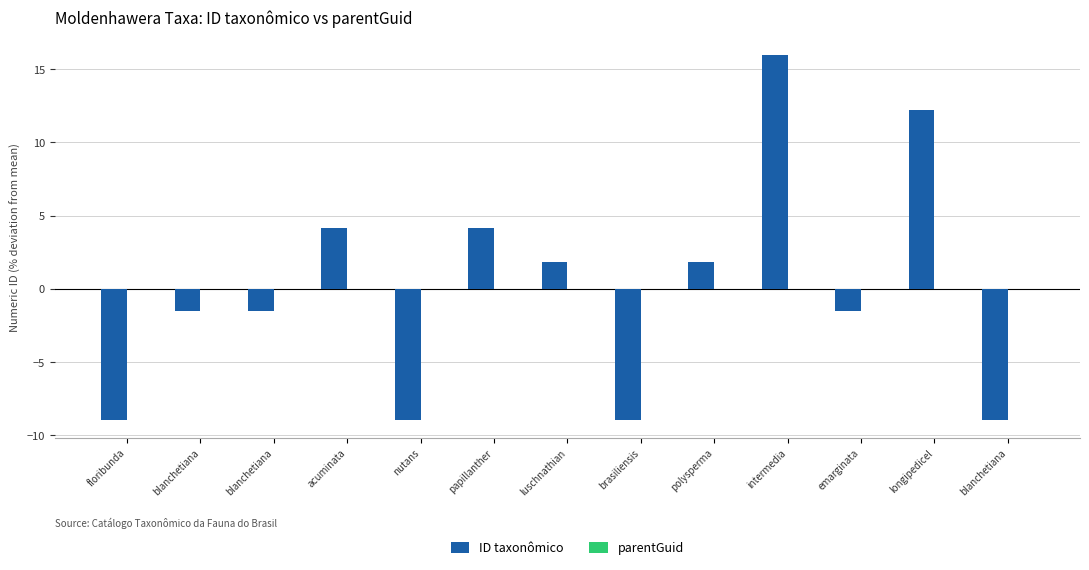

What is the difference between the second highest and minimum values in the ID taxonômico series?

21.1